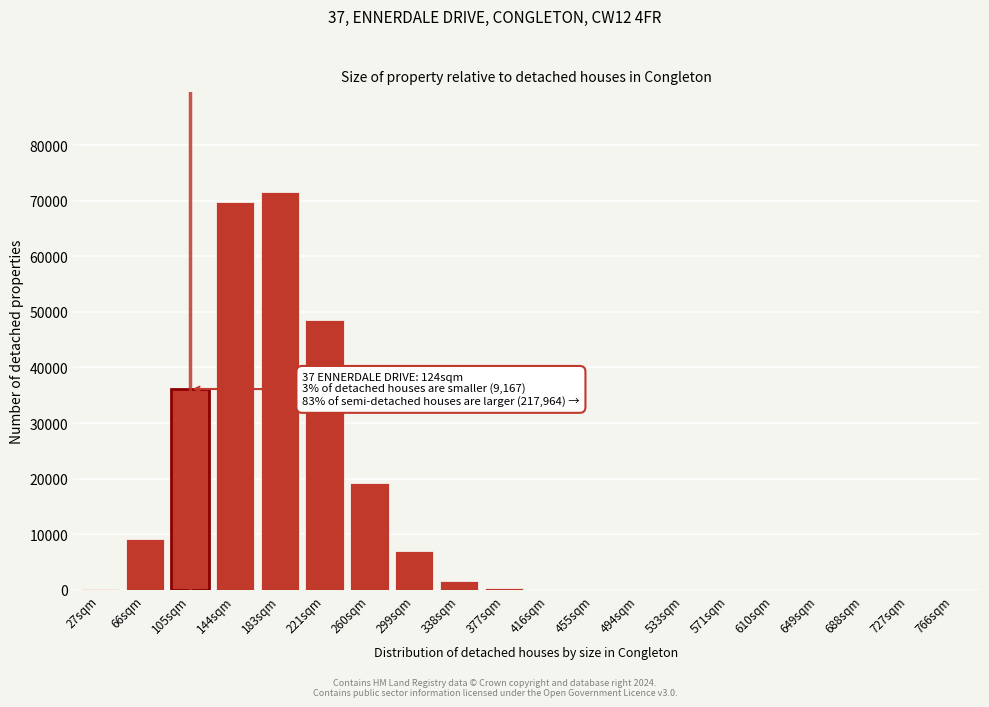

What is the greatest value displayed?

71634